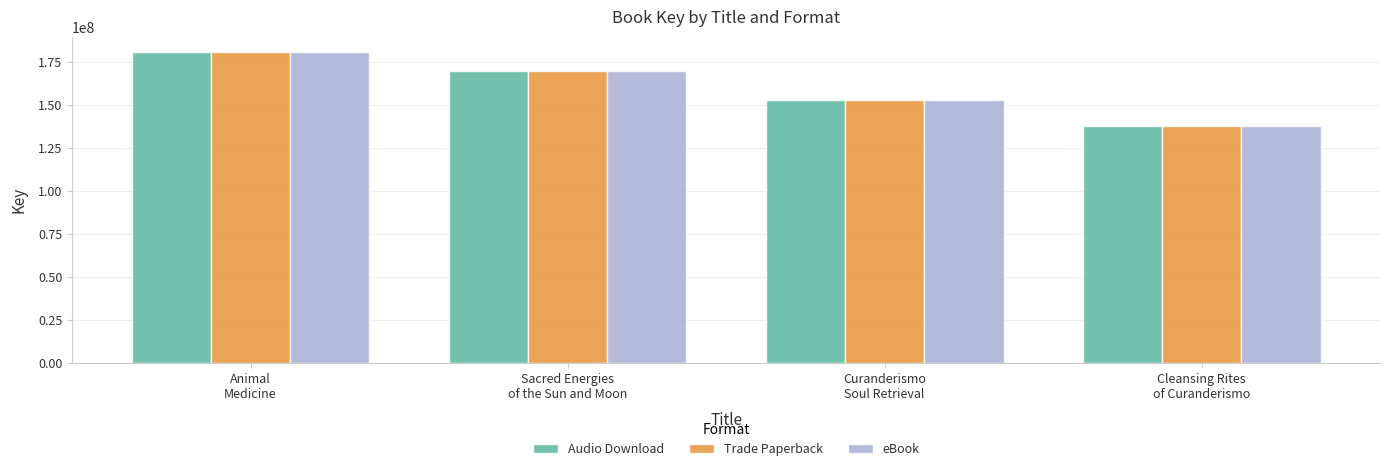

What is the approximate value of Audio Download at Cleansing Rites
of Curanderismo, to the nearest 10?

137816800